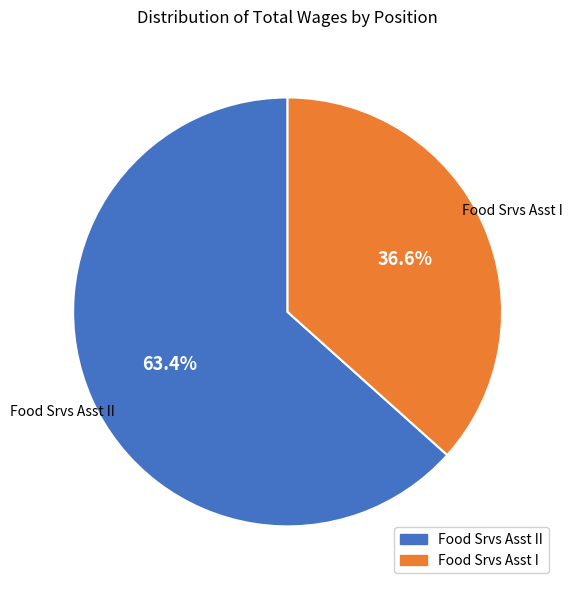

Is there any slice that represents more than half of the pie?

Yes